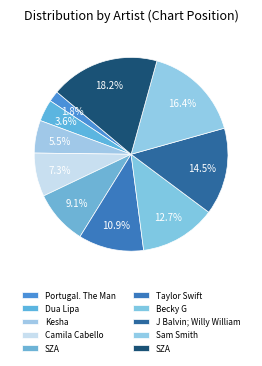

To the nearest percent, what is the difference between the largest and smallest slice percentages?

16%